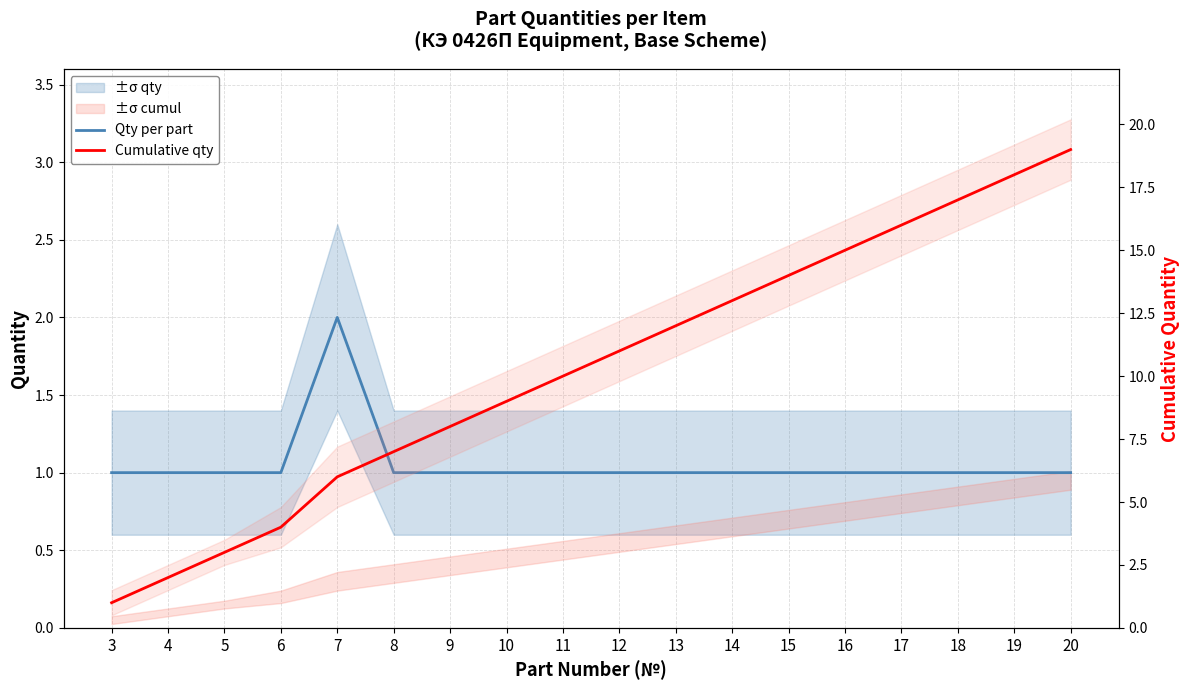

Reading left to right, extract all data points from this chart.

Qty per part: 3=1	4=1	5=1	6=1	7=2	8=1	9=1	10=1	11=1	12=1	13=1	14=1	15=1	16=1	17=1	18=1	19=1	20=1
Cumulative qty: 3=1	4=2	5=3	6=4	7=6	8=7	9=8	10=9	11=10	12=11	13=12	14=13	15=14	16=15	17=16	18=17	19=18	20=19